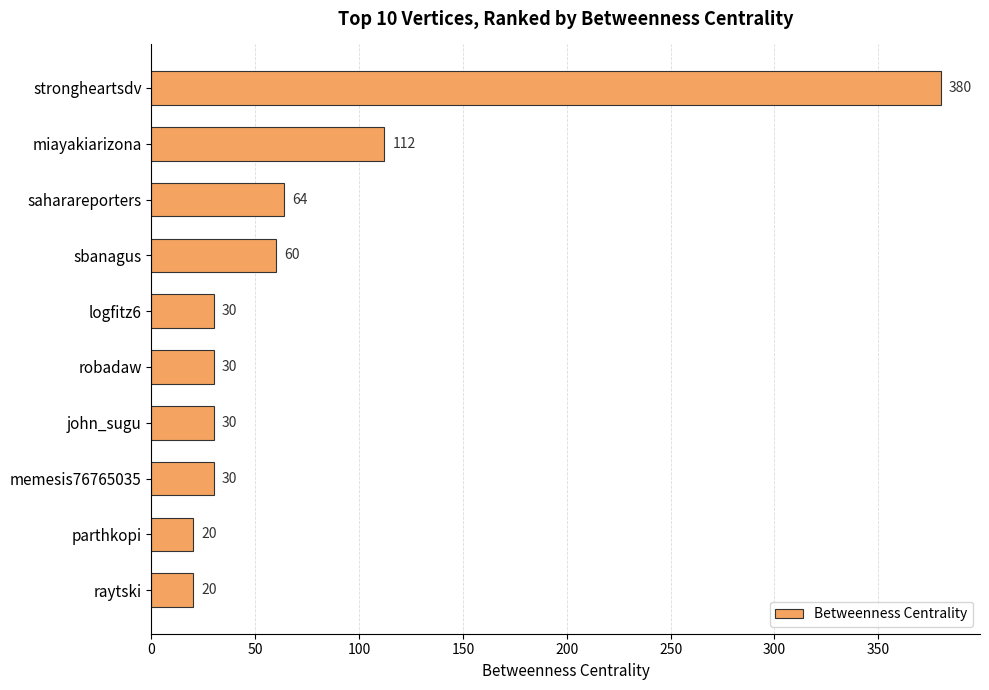

What is the greatest value displayed?

380